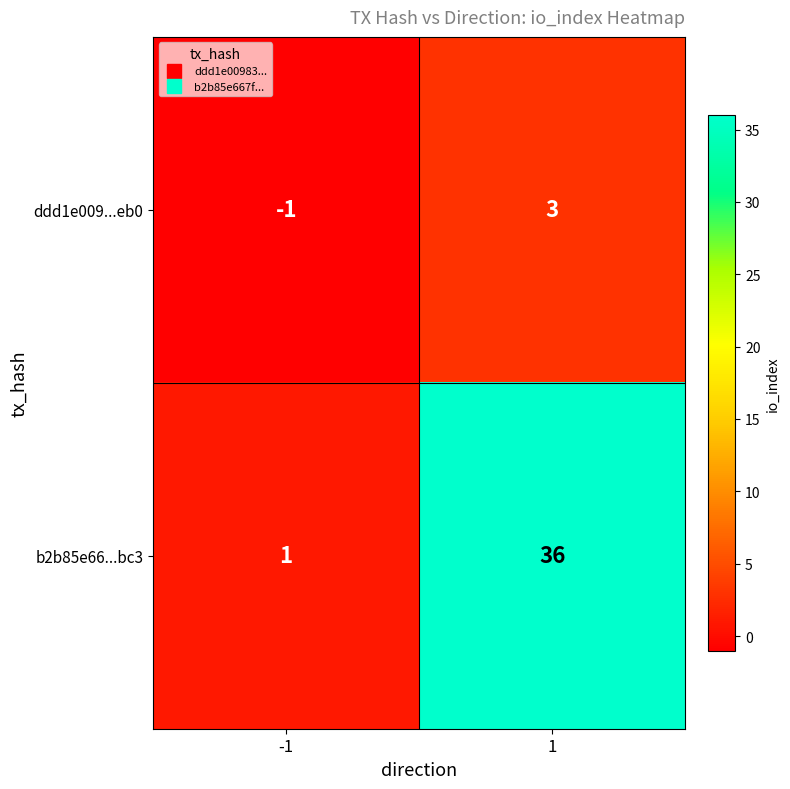

Between -1 and 1, which series saw the biggest shift?

b2b85e66...bc3